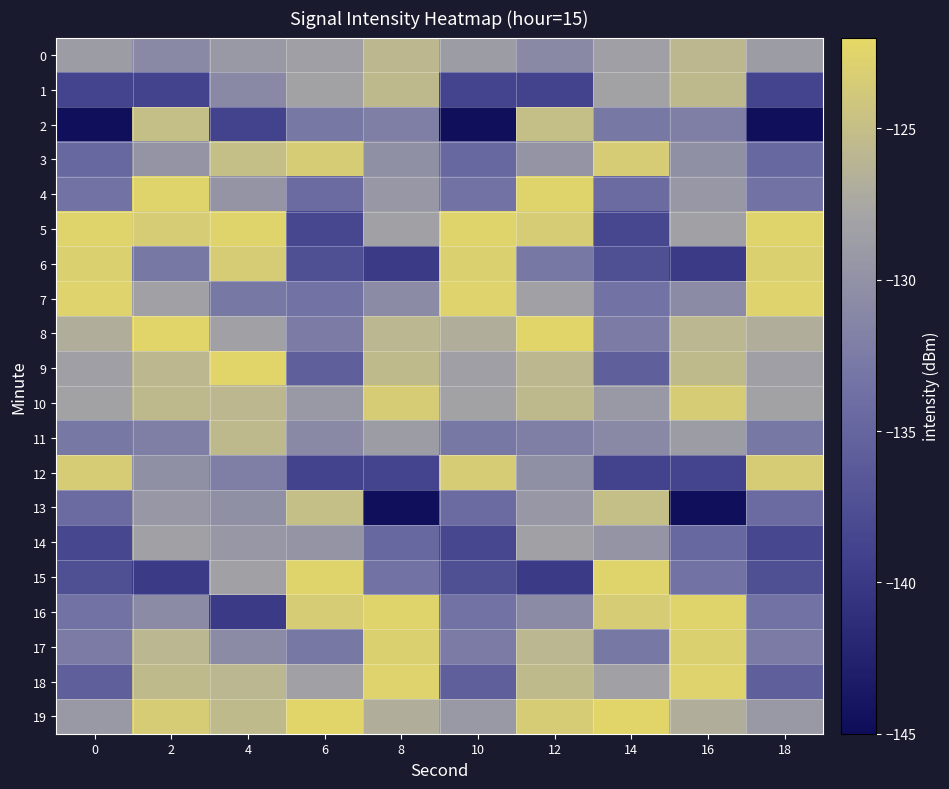

Reading right to left, list all the values displayed in this chart.

0: 18=-128.8	16=-125.7	14=-128.5	12=-131.0	10=-128.8	8=-125.7	6=-128.5	4=-129.2	2=-131.0	0=-128.8
1: 18=-138.6	16=-125.6	14=-128.1	12=-138.9	10=-138.6	8=-125.6	6=-128.1	4=-131.0	2=-138.9	0=-138.6
2: 18=-144.7	16=-132.0	14=-132.8	12=-125.0	10=-144.7	8=-132.0	6=-132.8	4=-138.9	2=-125.0	0=-144.7
3: 18=-134.6	16=-130.1	14=-123.4	12=-129.7	10=-134.6	8=-130.1	6=-123.4	4=-125.0	2=-129.7	0=-134.6
4: 18=-133.5	16=-129.4	14=-134.2	12=-122.6	10=-133.5	8=-129.4	6=-134.2	4=-129.7	2=-122.6	0=-133.5
5: 18=-122.6	16=-128.3	14=-138.4	12=-123.4	10=-122.6	8=-128.3	6=-138.4	4=-122.6	2=-123.4	0=-122.6
6: 18=-123.0	16=-139.8	14=-137.5	12=-132.8	10=-123.0	8=-139.8	6=-137.5	4=-123.4	2=-132.8	0=-123.0
7: 18=-122.7	16=-130.8	14=-133.6	12=-128.3	10=-122.7	8=-130.8	6=-133.6	4=-132.8	2=-128.3	0=-122.7
8: 18=-126.8	16=-125.8	14=-132.5	12=-122.4	10=-126.8	8=-125.8	6=-132.5	4=-128.3	2=-122.4	0=-126.8
9: 18=-128.5	16=-125.5	14=-135.7	12=-125.7	10=-128.5	8=-125.5	6=-135.7	4=-122.4	2=-125.7	0=-128.5
10: 18=-128.1	16=-123.4	14=-129.2	12=-125.6	10=-128.1	8=-123.4	6=-129.2	4=-125.7	2=-125.6	0=-128.1
11: 18=-132.8	16=-128.8	14=-131.0	12=-132.0	10=-132.8	8=-128.8	6=-131.0	4=-125.6	2=-132.0	0=-132.8
12: 18=-123.4	16=-138.6	14=-138.9	12=-130.1	10=-123.4	8=-138.6	6=-138.9	4=-132.0	2=-130.1	0=-123.4
13: 18=-134.2	16=-144.7	14=-125.0	12=-129.4	10=-134.2	8=-144.7	6=-125.0	4=-130.1	2=-129.4	0=-134.2
14: 18=-138.4	16=-134.6	14=-129.7	12=-128.3	10=-138.4	8=-134.6	6=-129.7	4=-129.4	2=-128.3	0=-138.4
15: 18=-137.5	16=-133.5	14=-122.6	12=-139.8	10=-137.5	8=-133.5	6=-122.6	4=-128.3	2=-139.8	0=-137.5
16: 18=-133.6	16=-122.6	14=-123.4	12=-130.8	10=-133.6	8=-122.6	6=-123.4	4=-139.8	2=-130.8	0=-133.6
17: 18=-132.5	16=-123.0	14=-132.8	12=-125.8	10=-132.5	8=-123.0	6=-132.8	4=-130.8	2=-125.8	0=-132.5
18: 18=-135.7	16=-122.7	14=-128.3	12=-125.5	10=-135.7	8=-122.7	6=-128.3	4=-125.8	2=-125.5	0=-135.7
19: 18=-129.2	16=-126.8	14=-122.4	12=-123.4	10=-129.2	8=-126.8	6=-122.4	4=-125.5	2=-123.4	0=-129.2